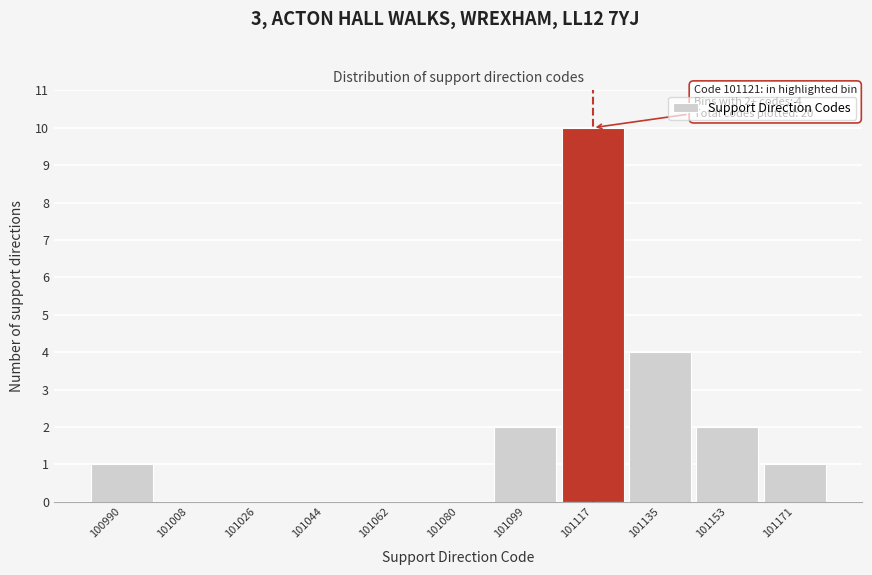

Reading right to left, extract all data points from this chart.

101171=1	101153=2	101135=4	101117=10	101099=2	101080=0	101062=0	101044=0	101026=0	101008=0	100990=1